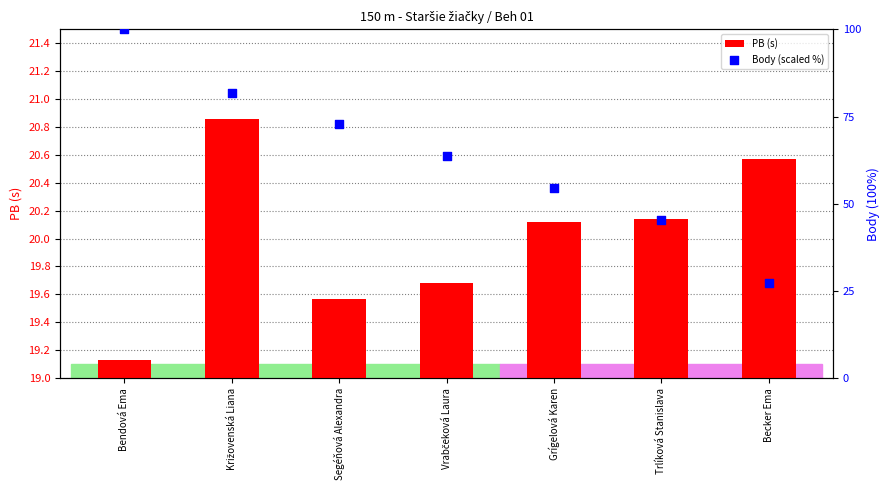

Which series contains the lowest Y value?

PB (s)